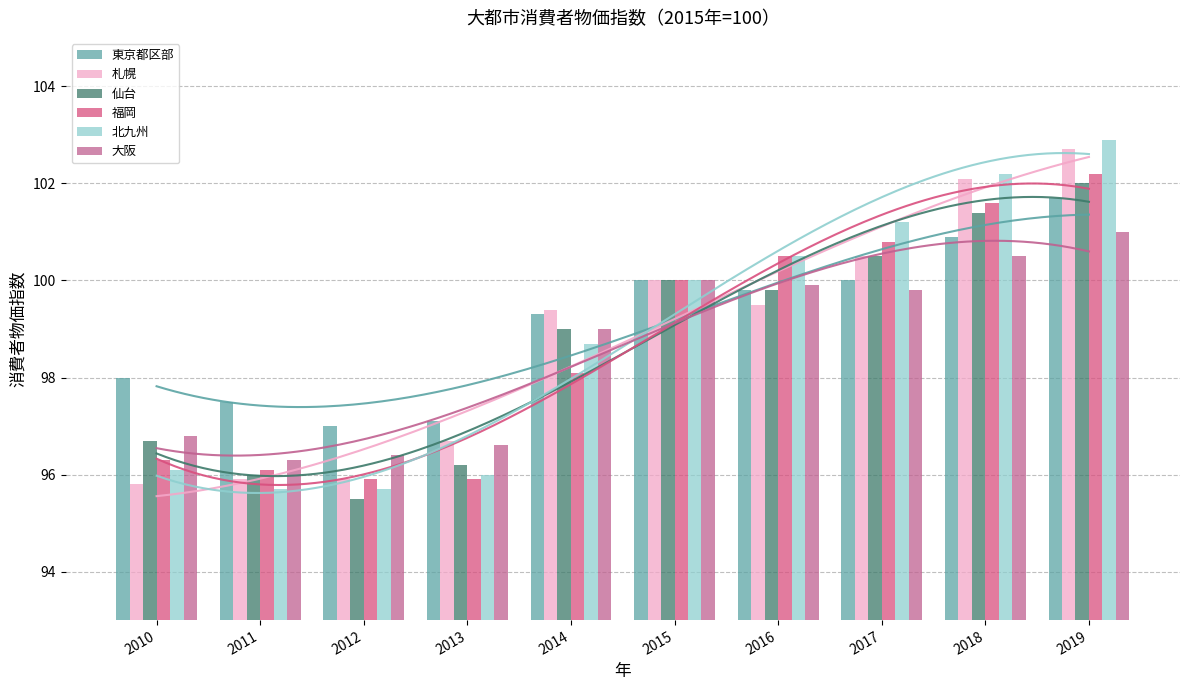

What is the approximate value of 東京都区部 at 2013?

97.1